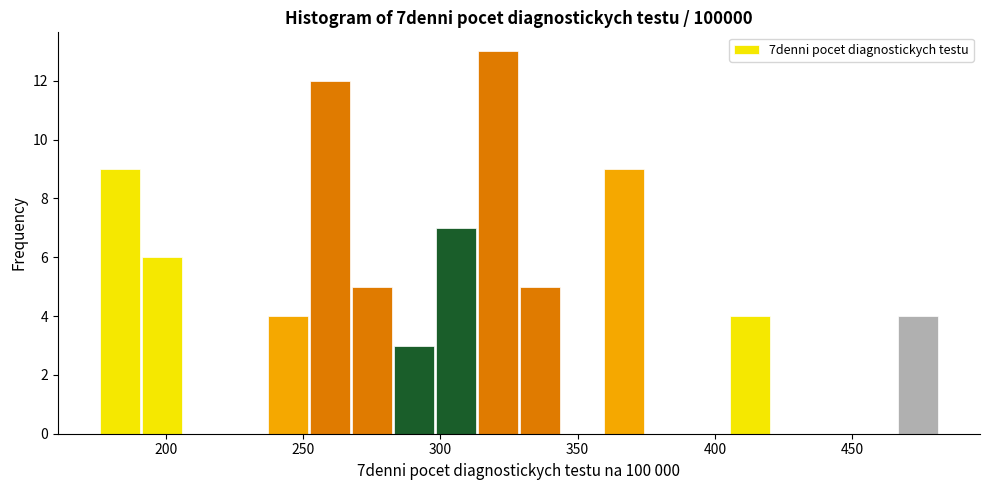

Around what value on the x-axis is the tallest bar? Give the approximate position of its centre, as read against the axis.

320